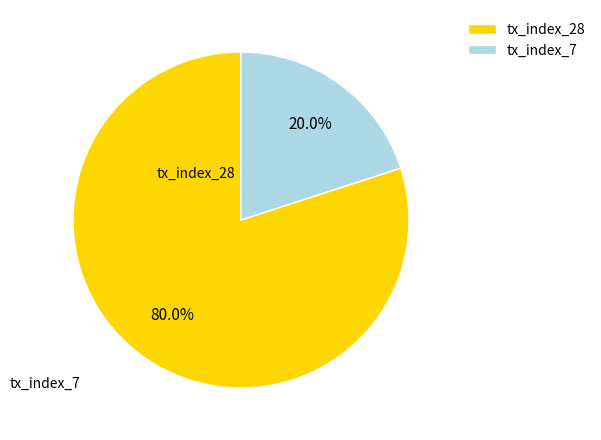

How many segments does this pie chart have?

2